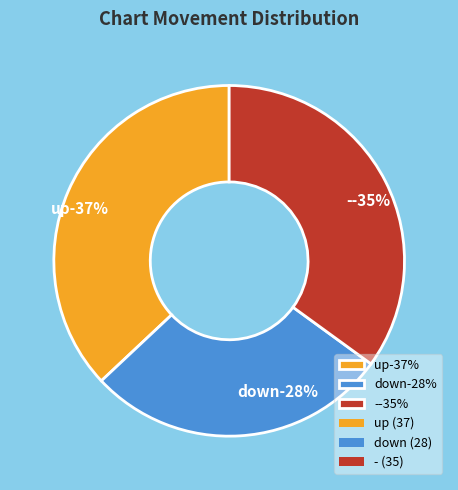

What percentage is NOT represented by down?

72.0%